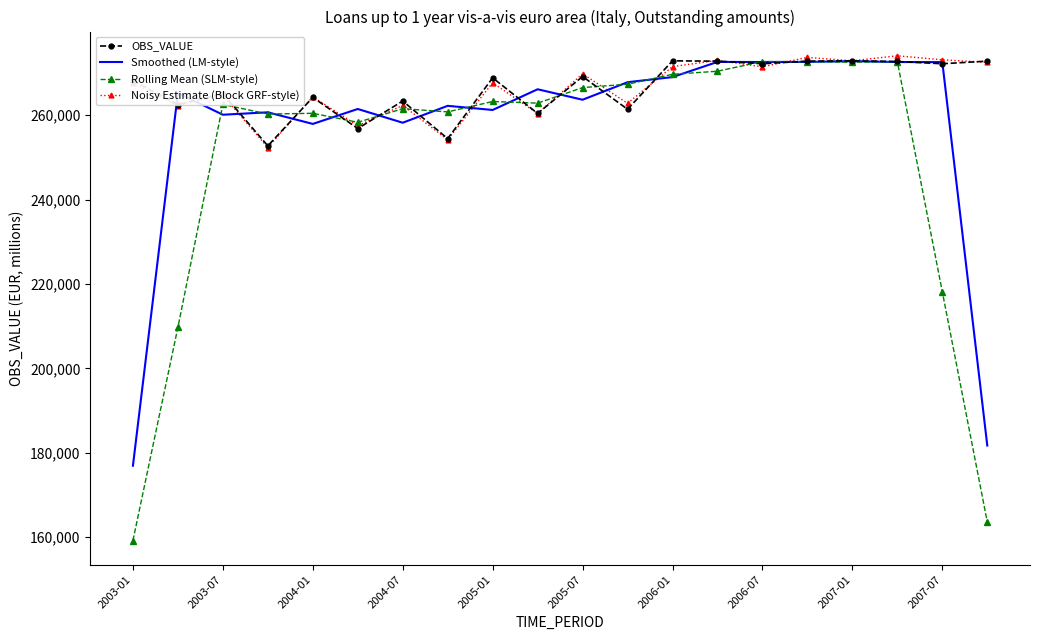

Which series has the largest range (max minus min)?

Rolling Mean (SLM-style)